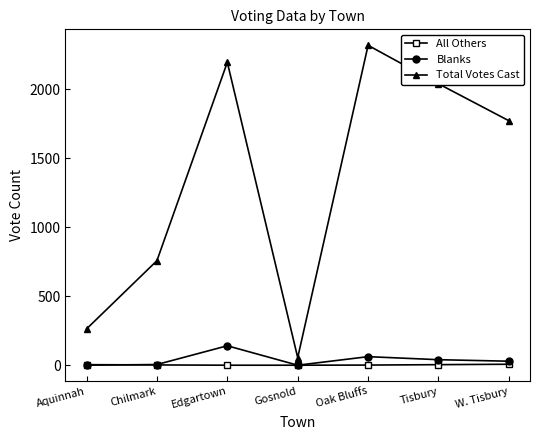

Which series has the largest total across all categories?

Total Votes Cast